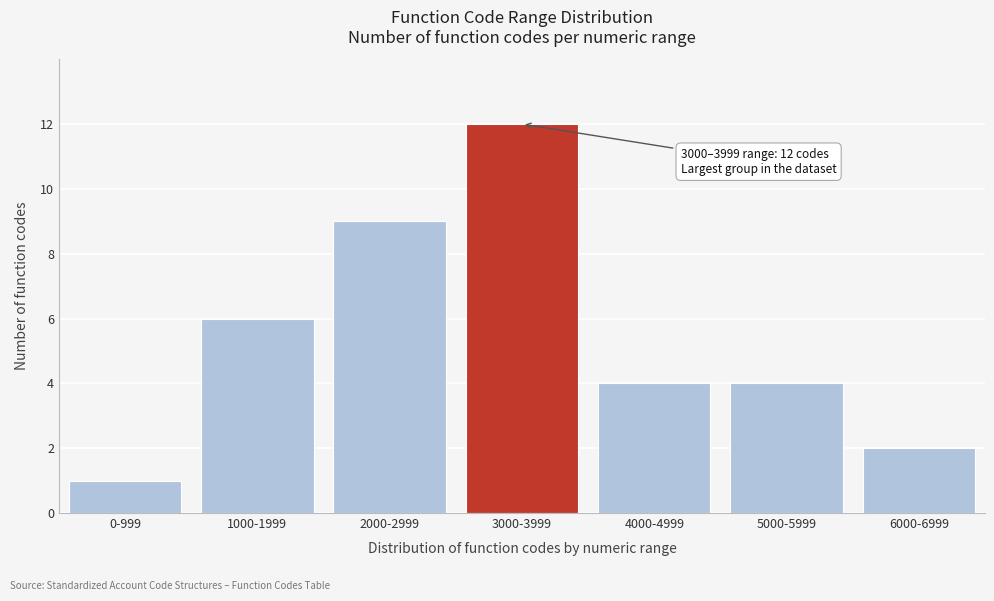

Reading right to left, list all the values displayed in this chart.

2	4	4	12	9	6	1